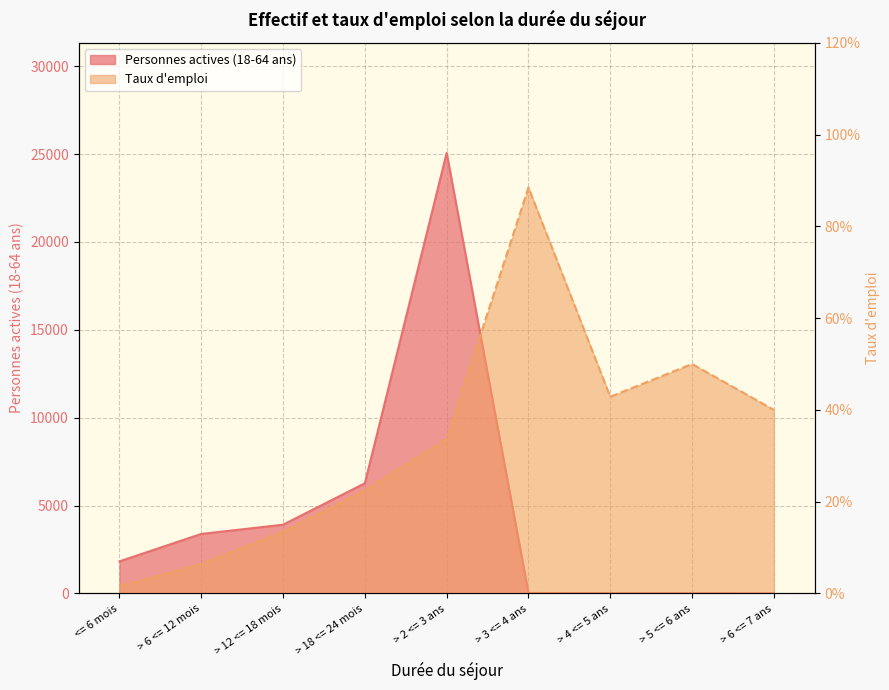

What is the maximum value for Taux d'emploi?

0.9